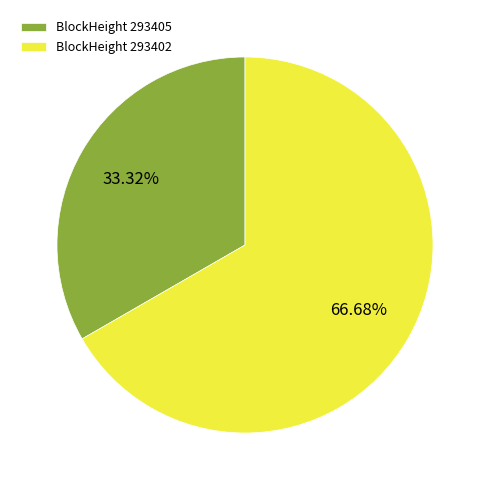

Do BlockHeight 293402 and BlockHeight 293405 together represent more than half of the pie?

Yes